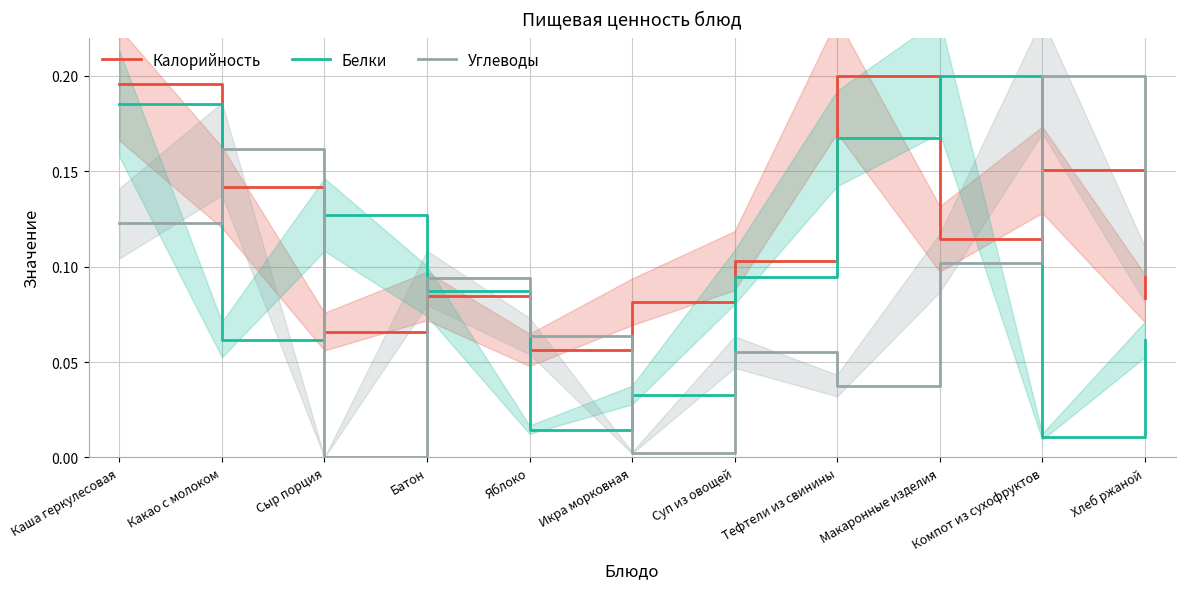

How many interior local peaks does the Белки series have?

2